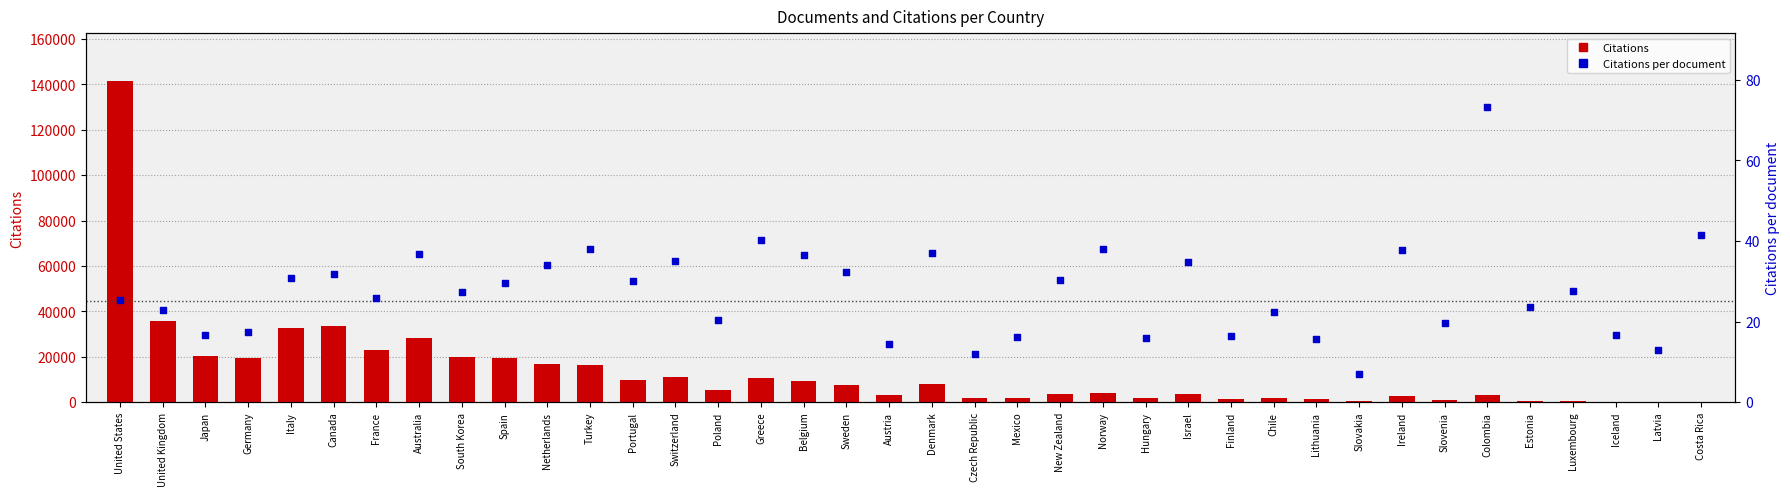

Is the value of Citations per document at France greater than the value of Citations at Portugal?

No